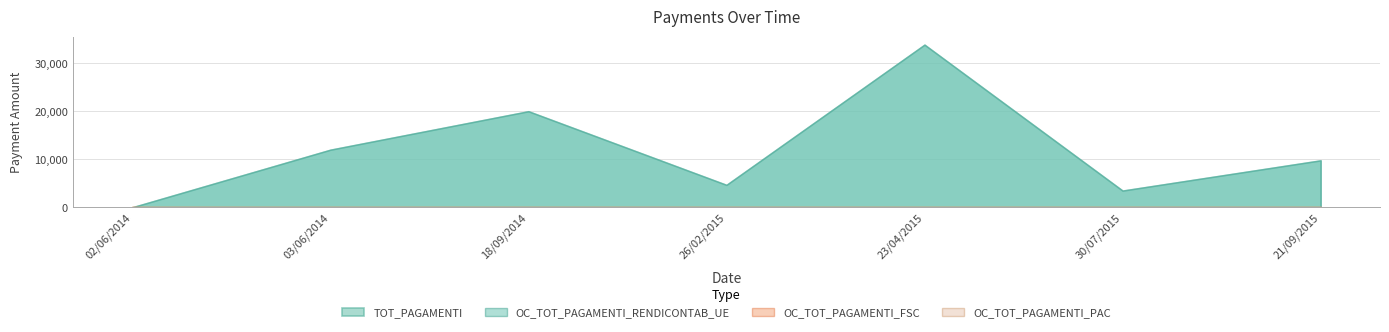

Between 26/02/2015 and 21/09/2015, which is larger?

21/09/2015